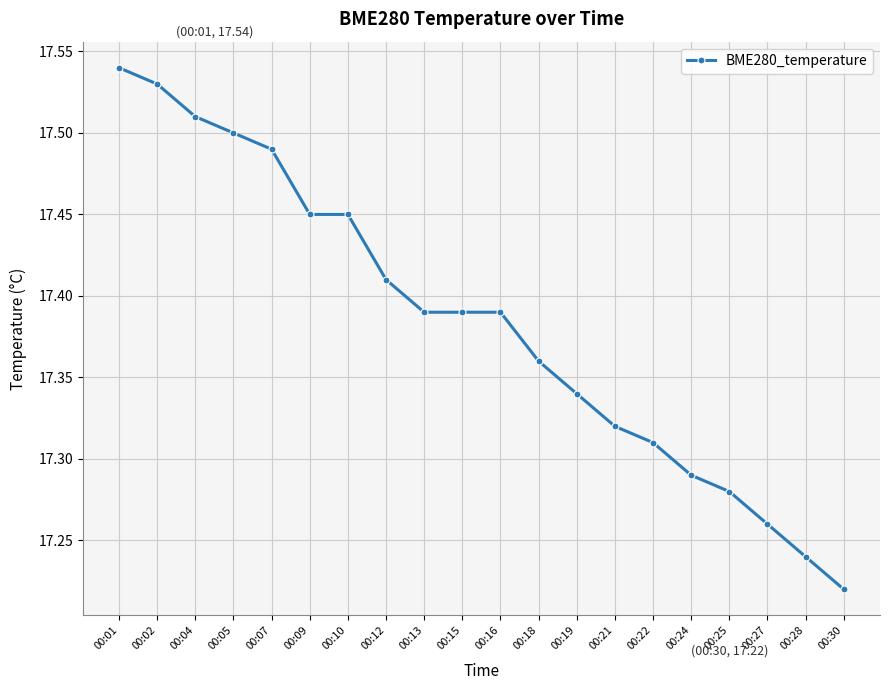

Which label corresponds to the largest value in the chart?

00:01